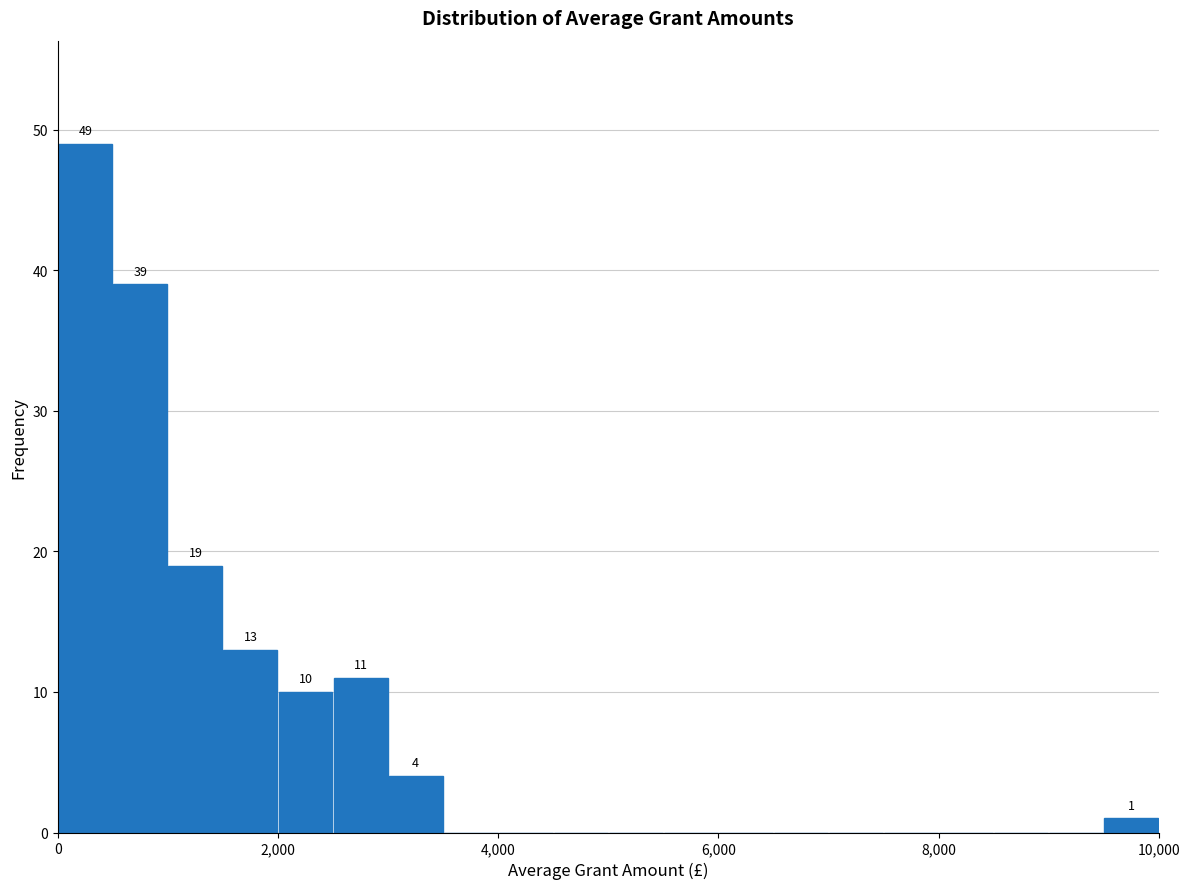

Read against the x-axis, roughly where is the centre of the tallest bar?

200